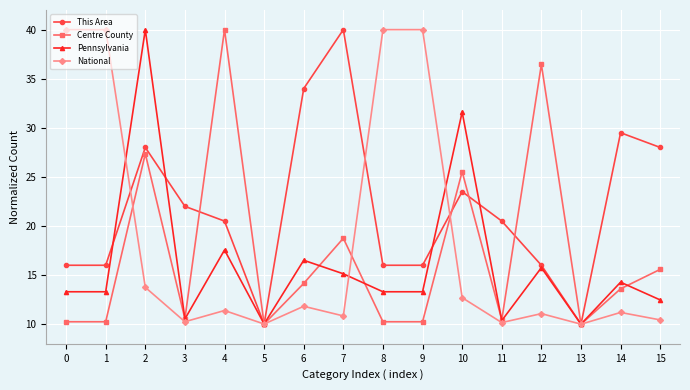

What are all the series names shown in the legend?

This Area, Centre County, Pennsylvania, National